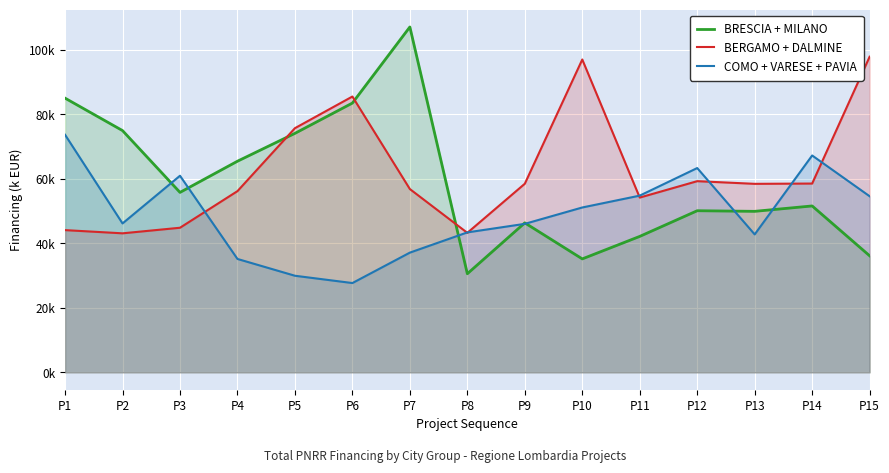

The value of BERGAMO + DALMINE at P6 is 38.4. True or false?

False